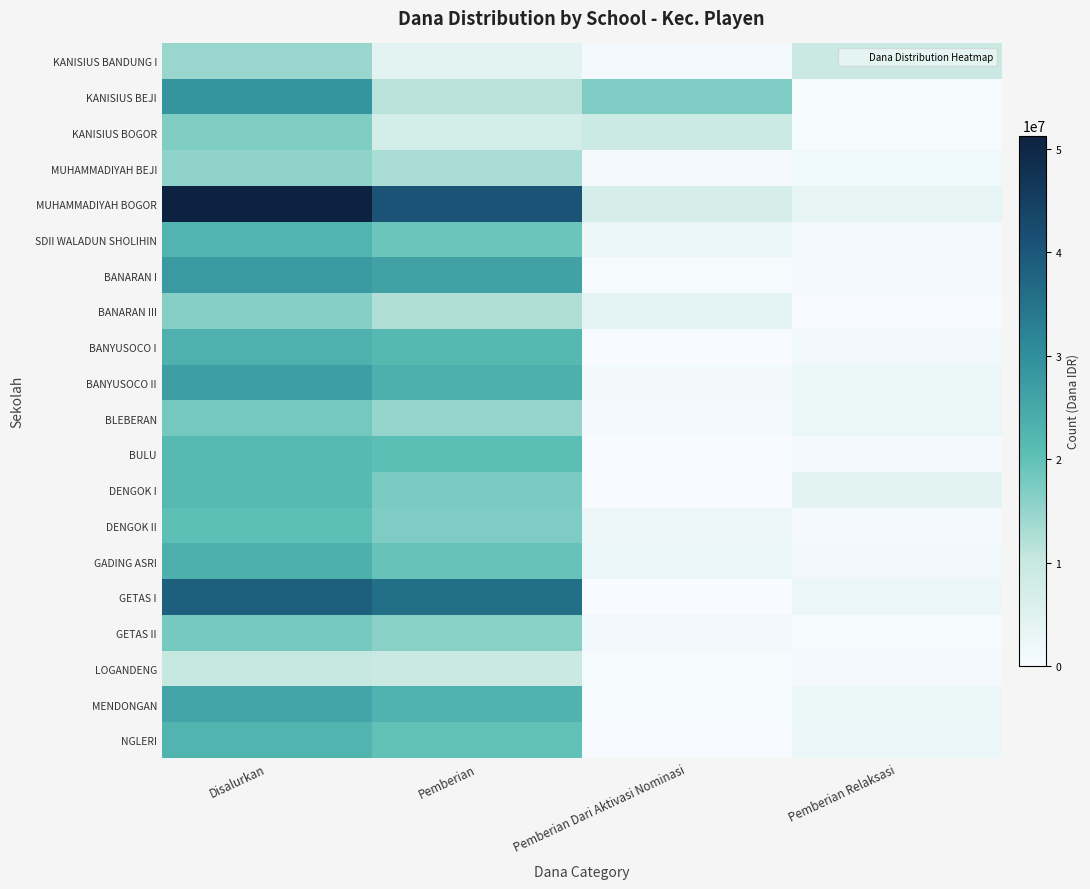

Reading right to left, transcribe all the data shown in this chart.

KANISIUS BANDUNG I: Pemberian Relaksasi=9450000	Pemberian Dari Aktivasi Nominasi=900000	Pemberian=4275000	Disalurkan=14625000
KANISIUS BEJI: Pemberian Relaksasi=450000	Pemberian Dari Aktivasi Nominasi=17100000	Pemberian=11475000	Disalurkan=29025000
KANISIUS BOGOR: Pemberian Relaksasi=450000	Pemberian Dari Aktivasi Nominasi=9000000	Pemberian=7425000	Disalurkan=16875000
MUHAMMADIYAH BEJI: Pemberian Relaksasi=1800000	Pemberian Dari Aktivasi Nominasi=900000	Pemberian=12825000	Disalurkan=15525000
MUHAMMADIYAH BOGOR: Pemberian Relaksasi=3600000	Pemberian Dari Aktivasi Nominasi=6975000	Pemberian=40725000	Disalurkan=51300000
SDII WALADUN SHOLIHIN: Pemberian Relaksasi=900000	Pemberian Dari Aktivasi Nominasi=2700000	Pemberian=18900000	Disalurkan=22500000
BANARAN I: Pemberian Relaksasi=900000	Pemberian Dari Aktivasi Nominasi=450000	Pemberian=26325000	Disalurkan=27675000
BANARAN III: Pemberian Relaksasi=225000	Pemberian Dari Aktivasi Nominasi=3825000	Pemberian=12375000	Disalurkan=16425000
BANYUSOCO I: Pemberian Relaksasi=1350000	Pemberian Dari Aktivasi Nominasi=0	Pemberian=21825000	Disalurkan=23175000
BANYUSOCO II: Pemberian Relaksasi=2475000	Pemberian Dari Aktivasi Nominasi=1125000	Pemberian=23400000	Disalurkan=27000000
BLEBERAN: Pemberian Relaksasi=2475000	Pemberian Dari Aktivasi Nominasi=900000	Pemberian=14850000	Disalurkan=18225000
BULU: Pemberian Relaksasi=900000	Pemberian Dari Aktivasi Nominasi=0	Pemberian=20475000	Disalurkan=21375000
DENGOK I: Pemberian Relaksasi=4275000	Pemberian Dari Aktivasi Nominasi=0	Pemberian=17325000	Disalurkan=21600000
DENGOK II: Pemberian Relaksasi=900000	Pemberian Dari Aktivasi Nominasi=2250000	Pemberian=17100000	Disalurkan=20250000
GADING ASRI: Pemberian Relaksasi=1350000	Pemberian Dari Aktivasi Nominasi=2700000	Pemberian=19350000	Disalurkan=23400000
GETAS I: Pemberian Relaksasi=2700000	Pemberian Dari Aktivasi Nominasi=0	Pemberian=35775000	Disalurkan=38475000
GETAS II: Pemberian Relaksasi=450000	Pemberian Dari Aktivasi Nominasi=1350000	Pemberian=16200000	Disalurkan=18000000
LOGANDENG: Pemberian Relaksasi=675000	Pemberian Dari Aktivasi Nominasi=450000	Pemberian=9225000	Disalurkan=10350000
MENDONGAN: Pemberian Relaksasi=2475000	Pemberian Dari Aktivasi Nominasi=450000	Pemberian=22725000	Disalurkan=25650000
NGLERI: Pemberian Relaksasi=2700000	Pemberian Dari Aktivasi Nominasi=0	Pemberian=19800000	Disalurkan=22500000